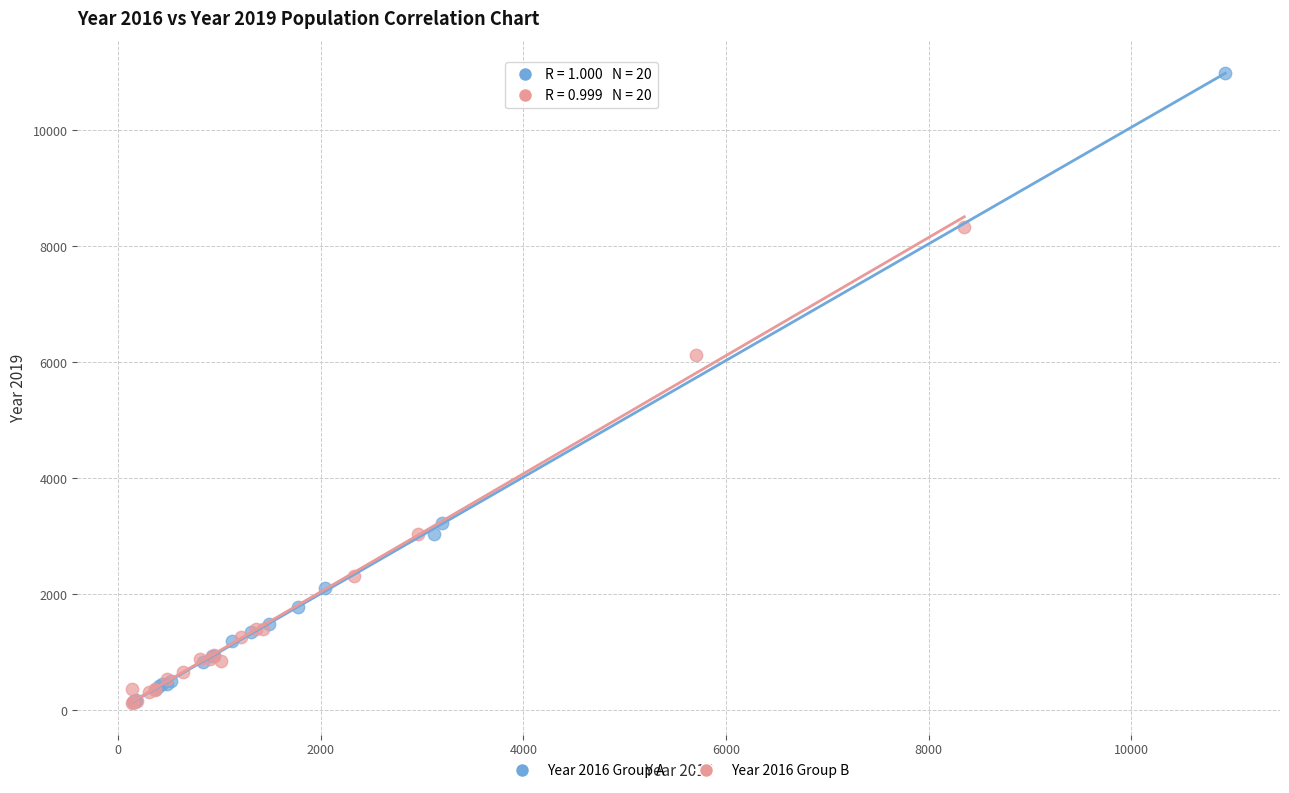

Which series has the largest Y range (max minus min)?

Year 2016 Group A